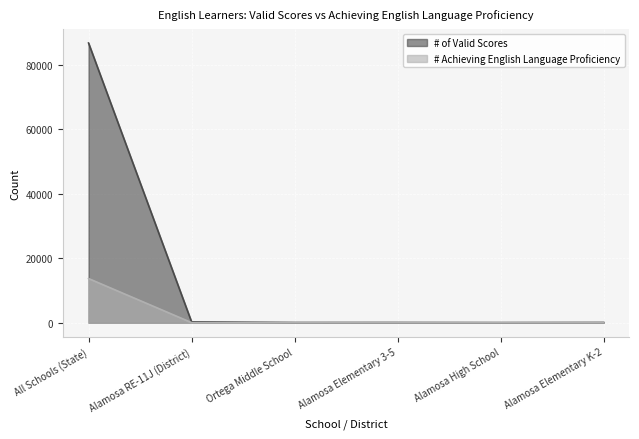

Is it true that # of Valid Scores equals 78 at Alamosa Elementary K-2?

True